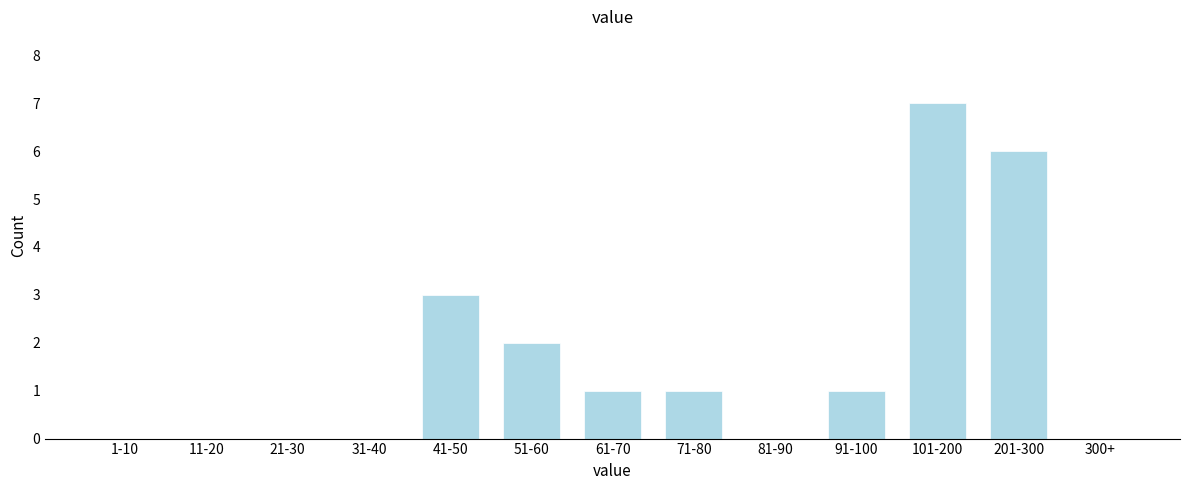

Reading left to right, what are all the values shown in this chart?

1-10=0	11-20=0	21-30=0	31-40=0	41-50=3	51-60=2	61-70=1	71-80=1	81-90=0	91-100=1	101-200=7	201-300=6	300+=0